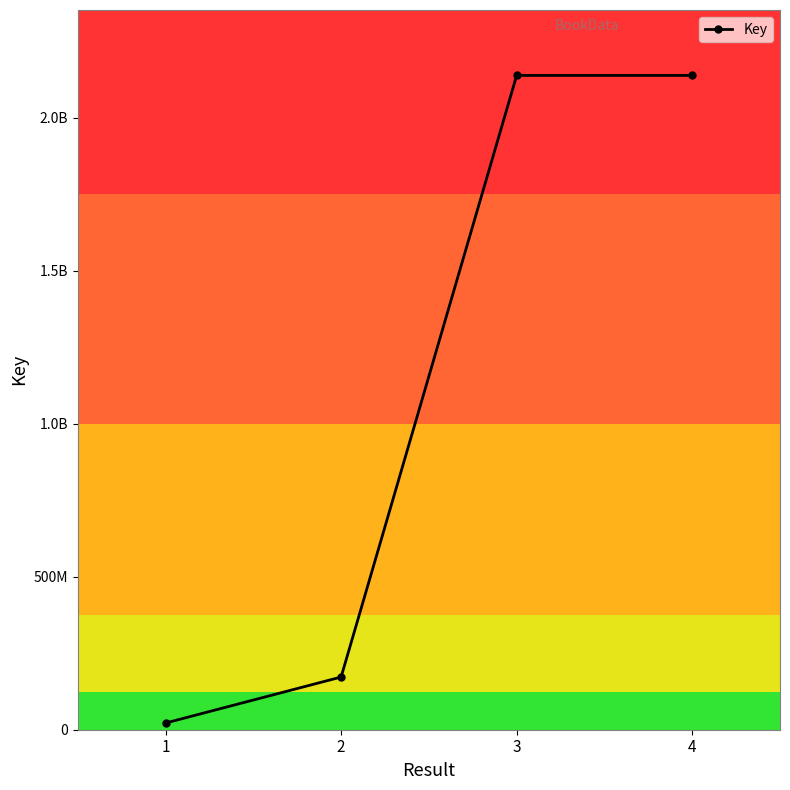

Is this an area chart (filled region under the line)?

No